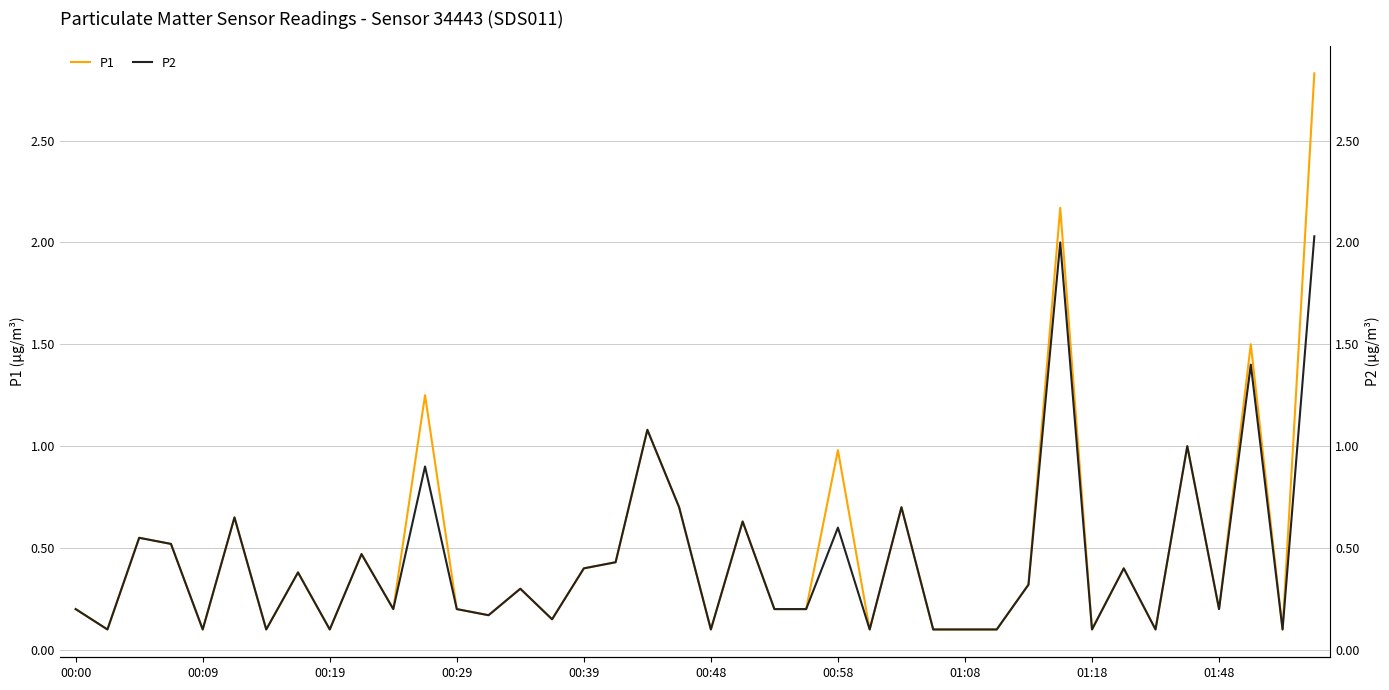

Rank the series by their average value, from highest to lowest.

P1, P2